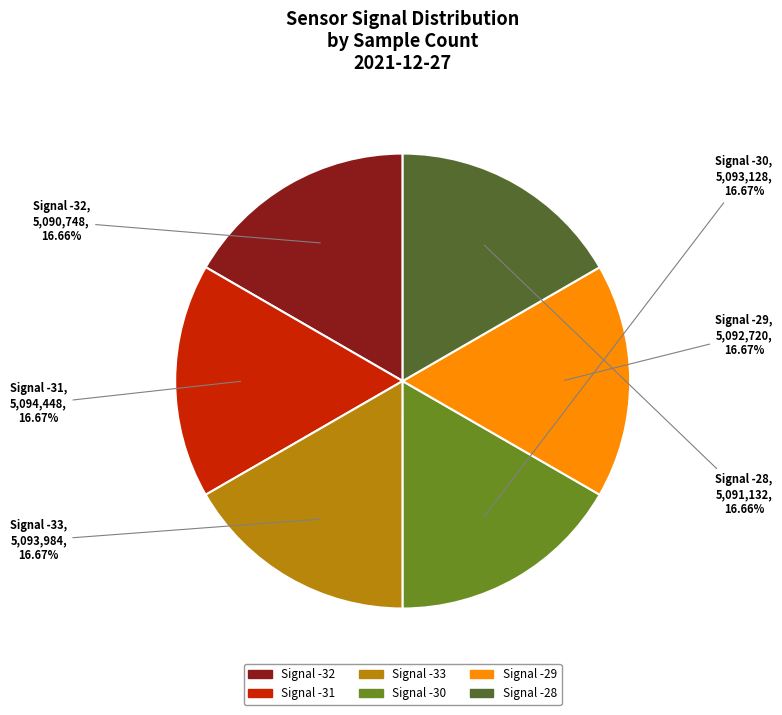

Do Signal -33 and Signal -32 together represent more than half of the pie?

No